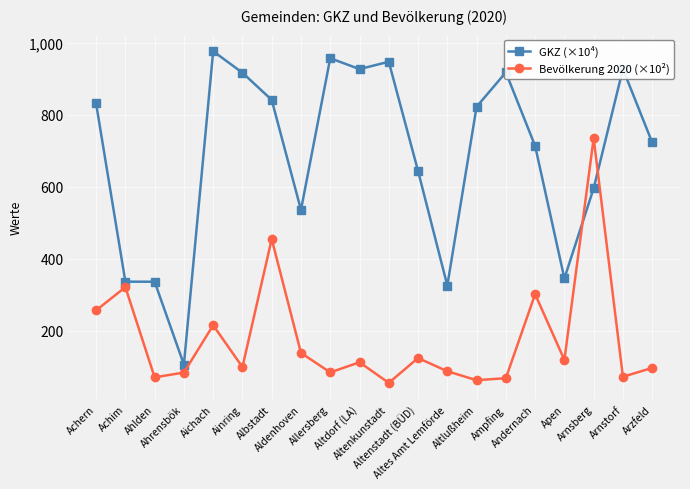

At Ainring, list the series in order from largest to smallest.

GKZ (×10⁴), Bevölkerung 2020 (×10²)